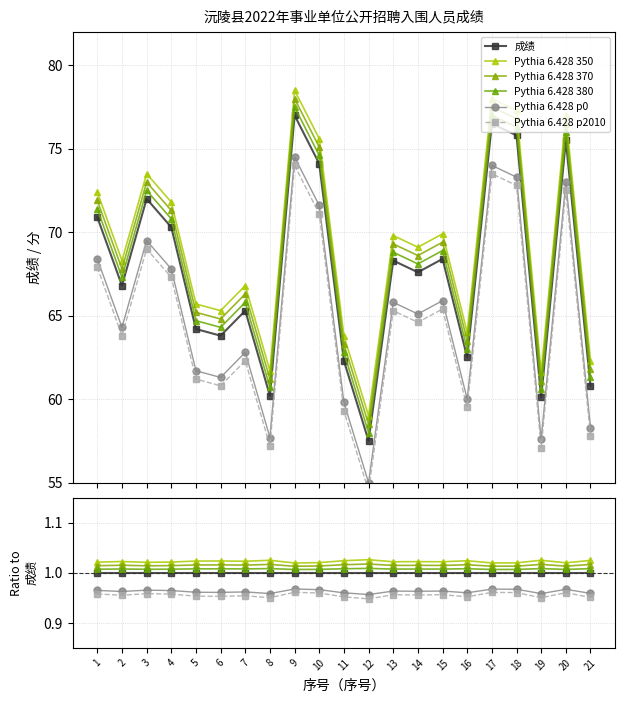

Between 13 and 21, which series saw the biggest shift?

Pythia 6.428 p2010